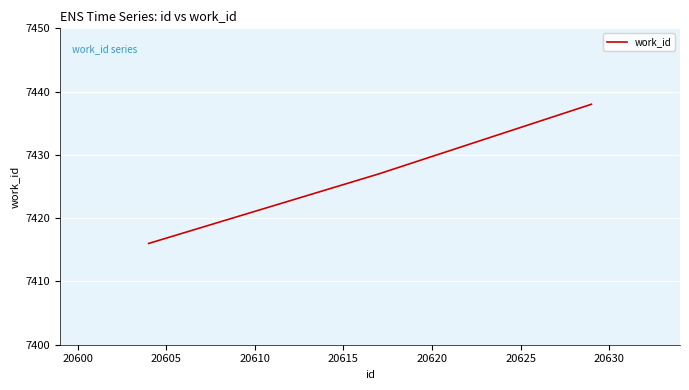

What is the minimum value shown in the chart?

7416